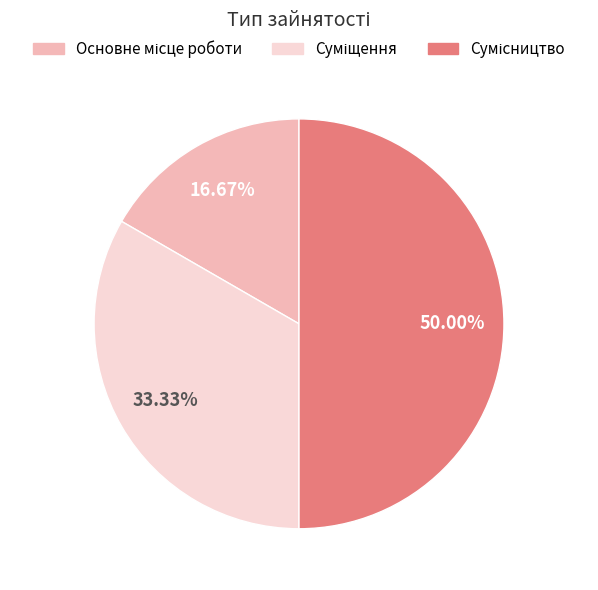

What is the largest slice in the pie chart?

Сумісництво